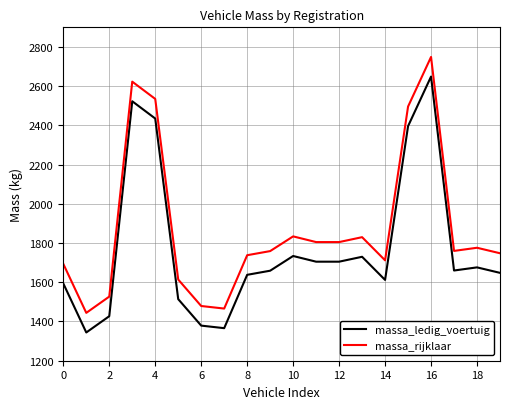

Which series has the largest total across all categories?

massa_rijklaar